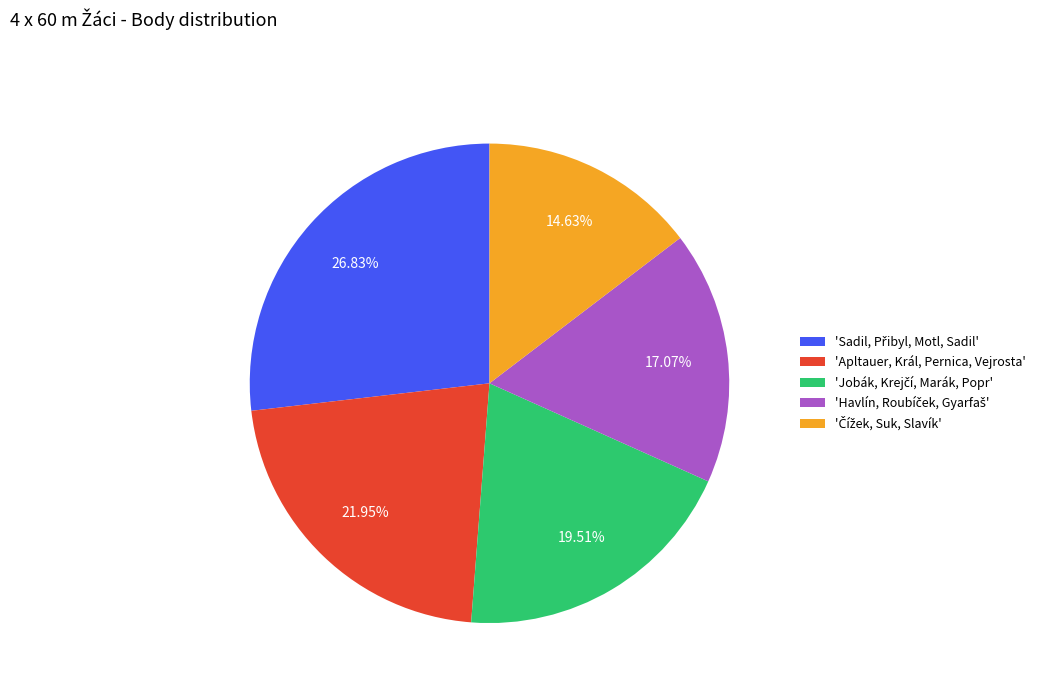

To the nearest percent, what is the average slice percentage?

20%